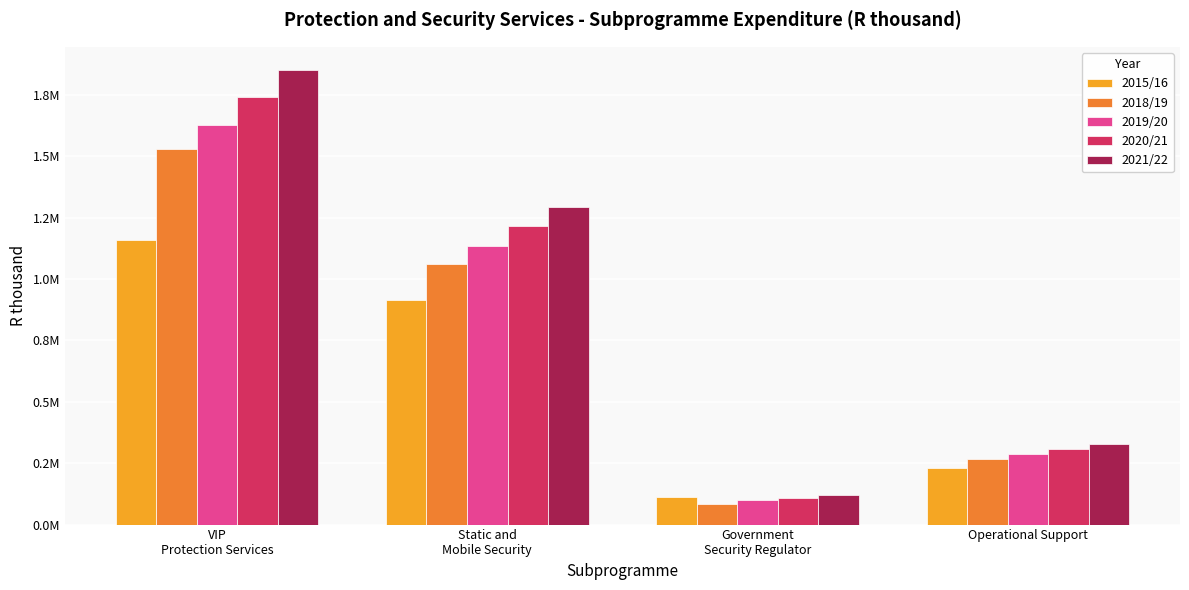

Which series has the largest range (max minus min)?

2021/22